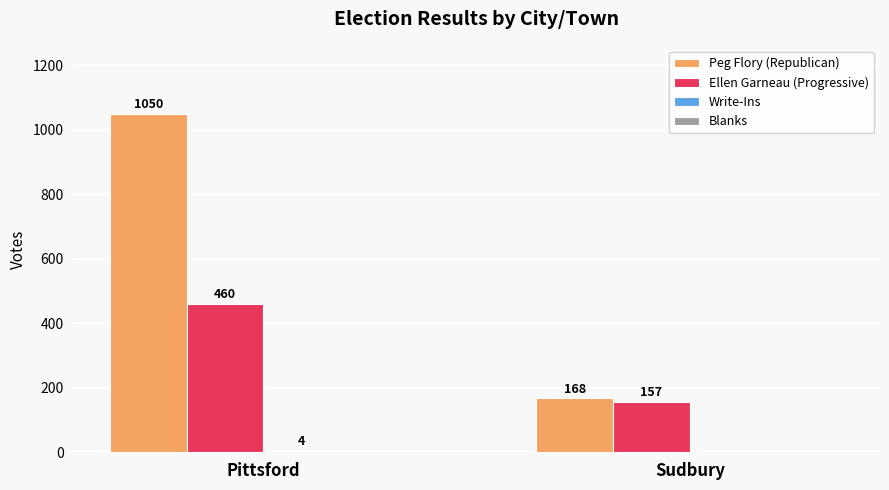

Is it true that Peg Flory (Republican) equals 1425 at Pittsford?

False